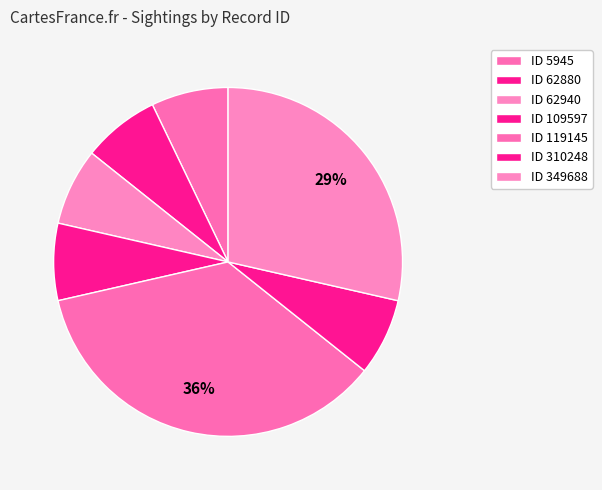

What is the largest slice in the pie chart?

119145